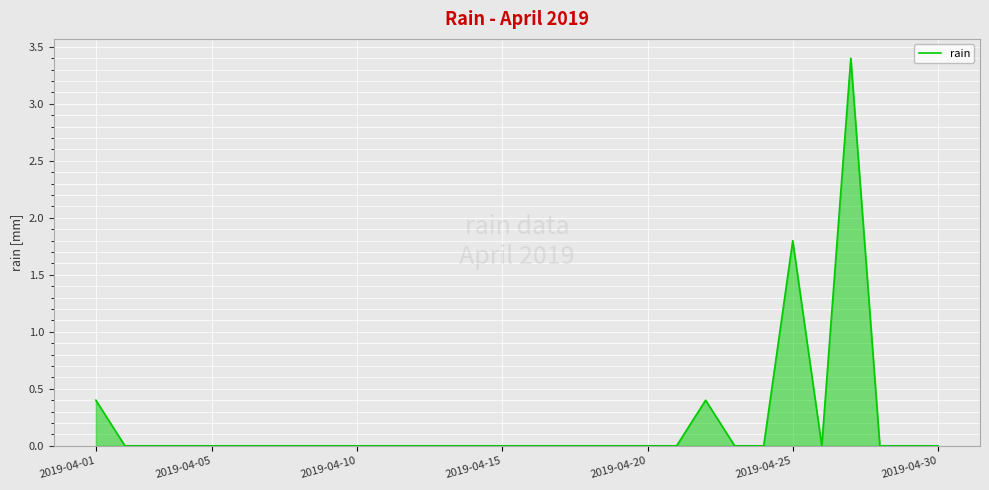

What is the difference between the maximum and minimum values?

3.4